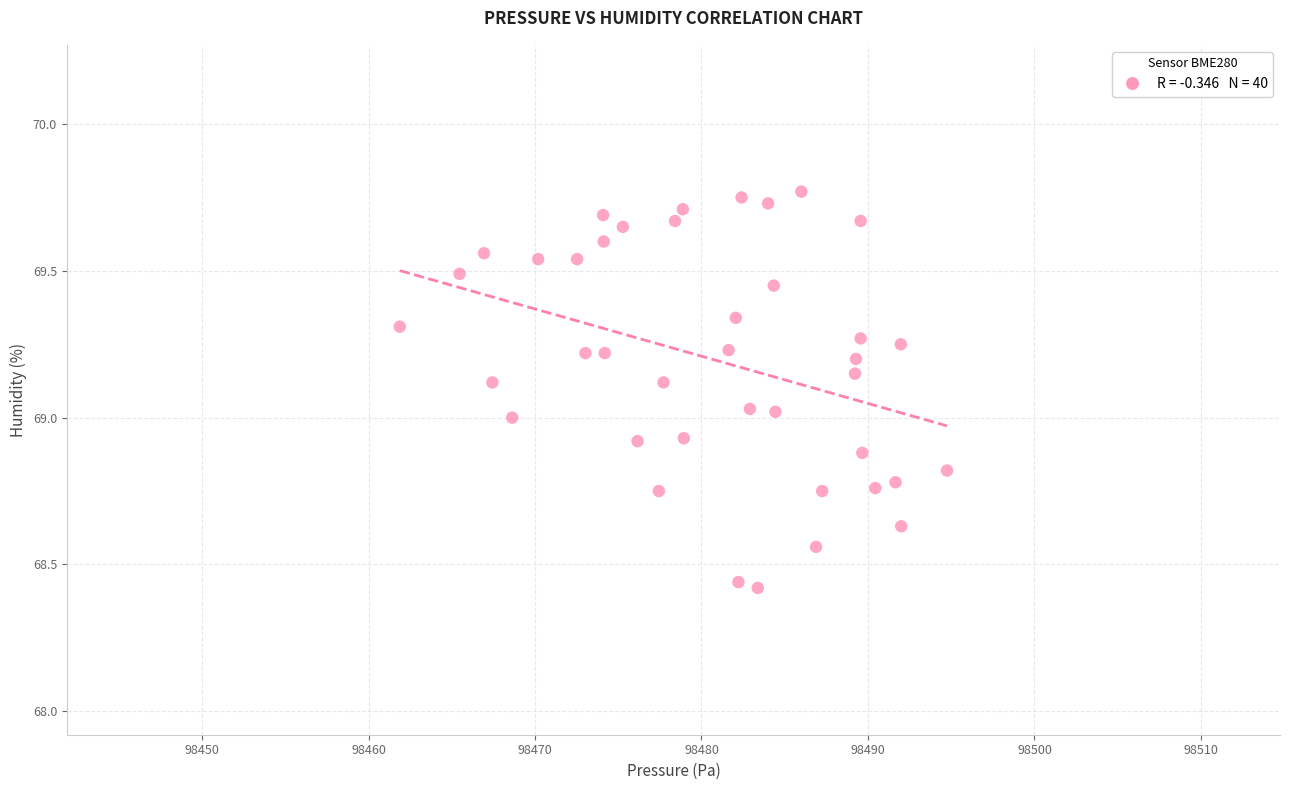

What is the range of X values (max minus min)?

32.9